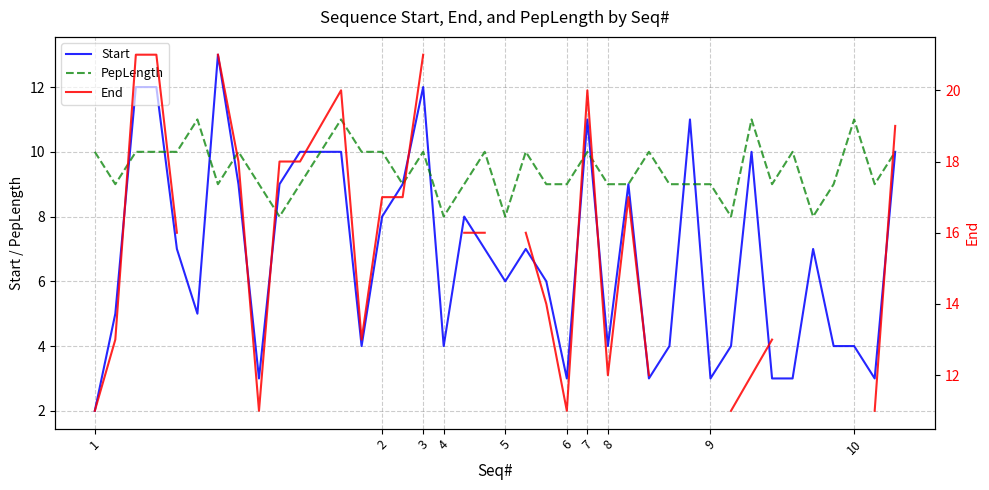

What is the maximum value for Start?

13